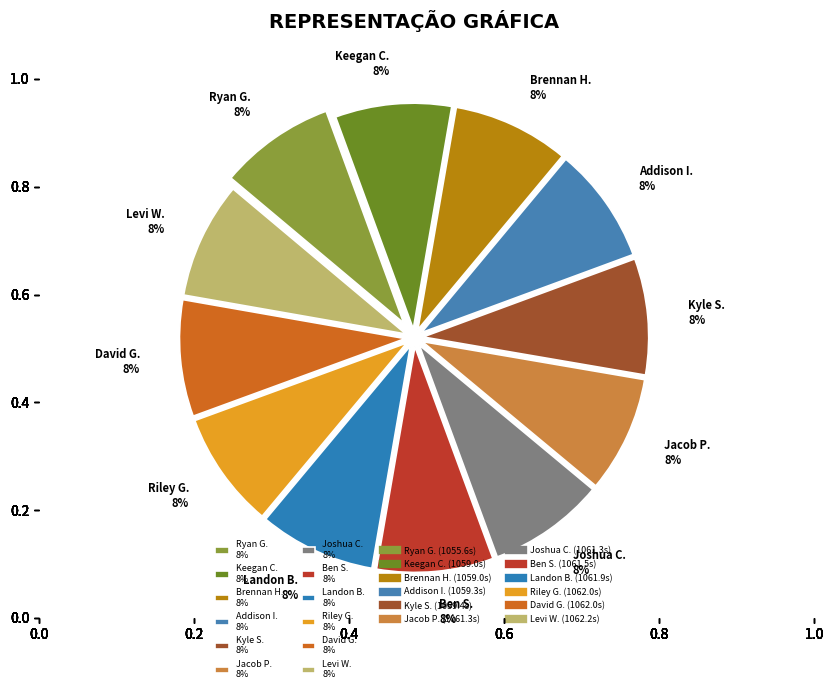

Does Ben S. 8% represent more than half of the total?

No